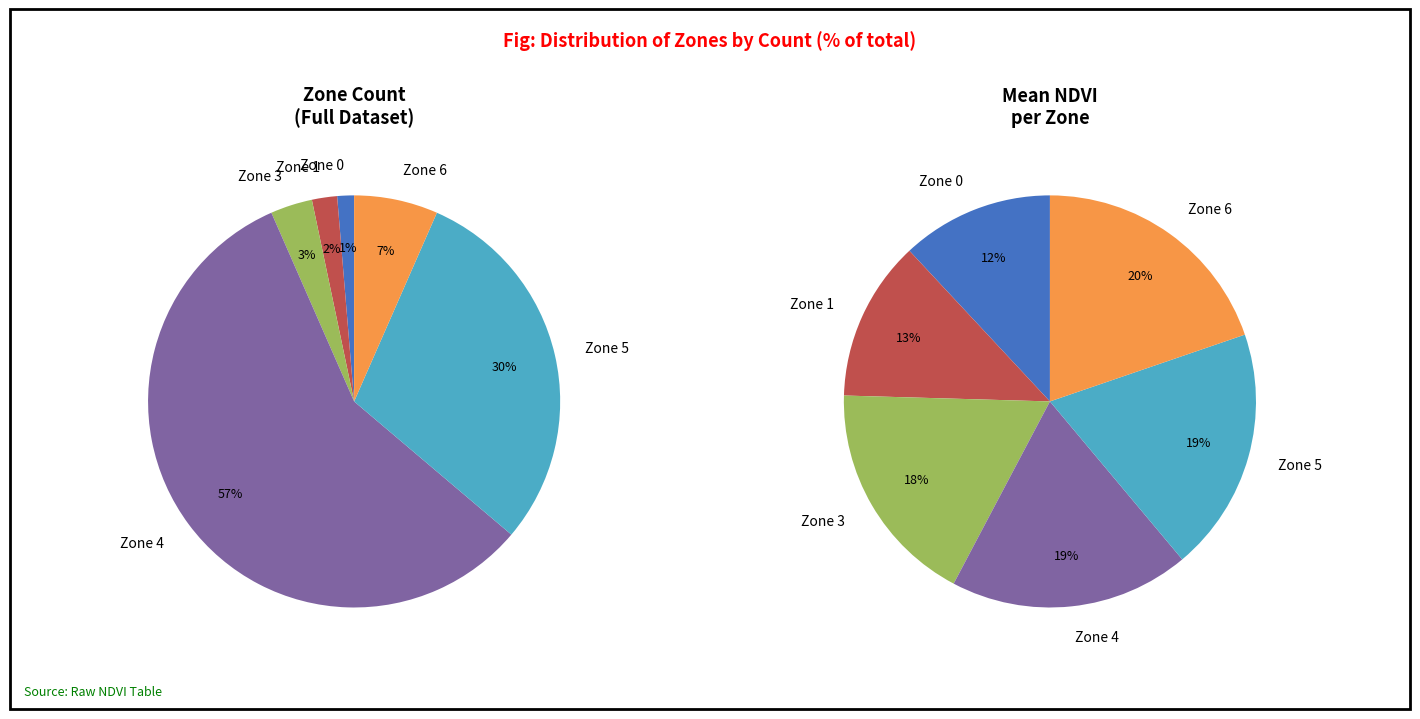

To the nearest percent, what is the combined percentage of Zone 4 and Zone 1?

59%